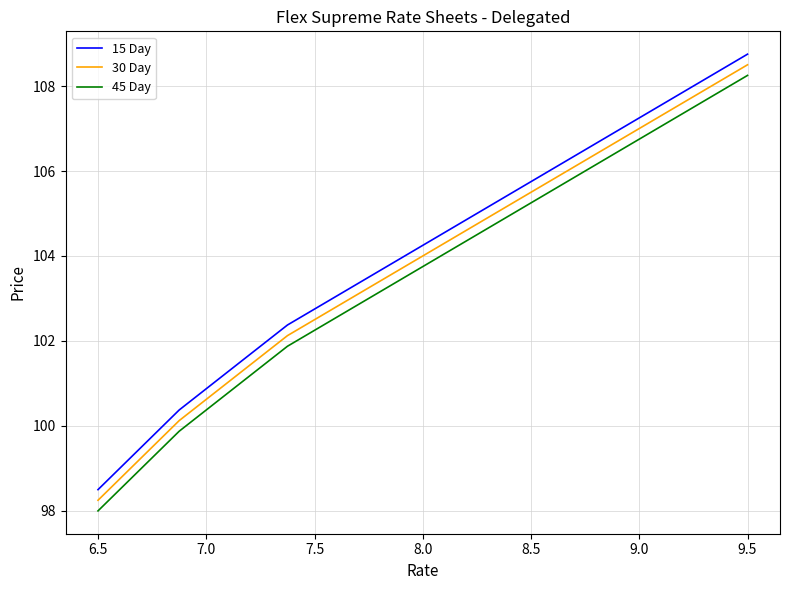

What is the minimum value shown in the chart?

98.0